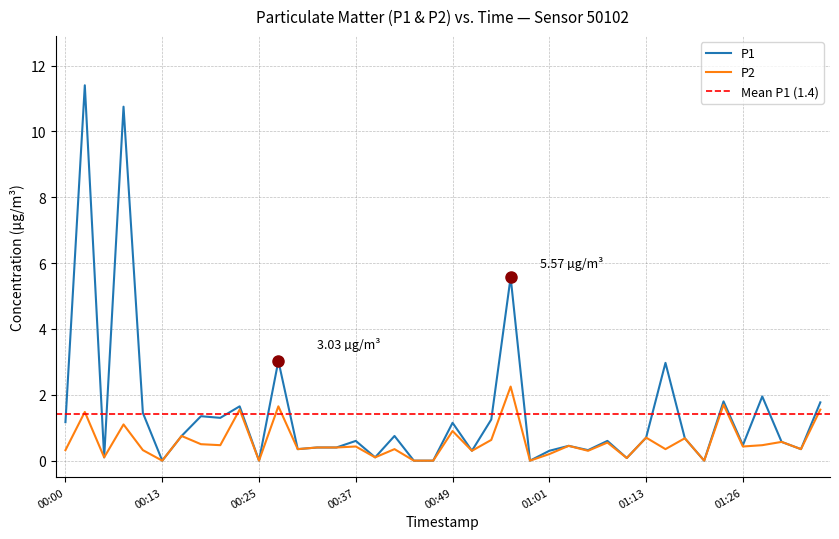

Count the number of categories in the chart.

40